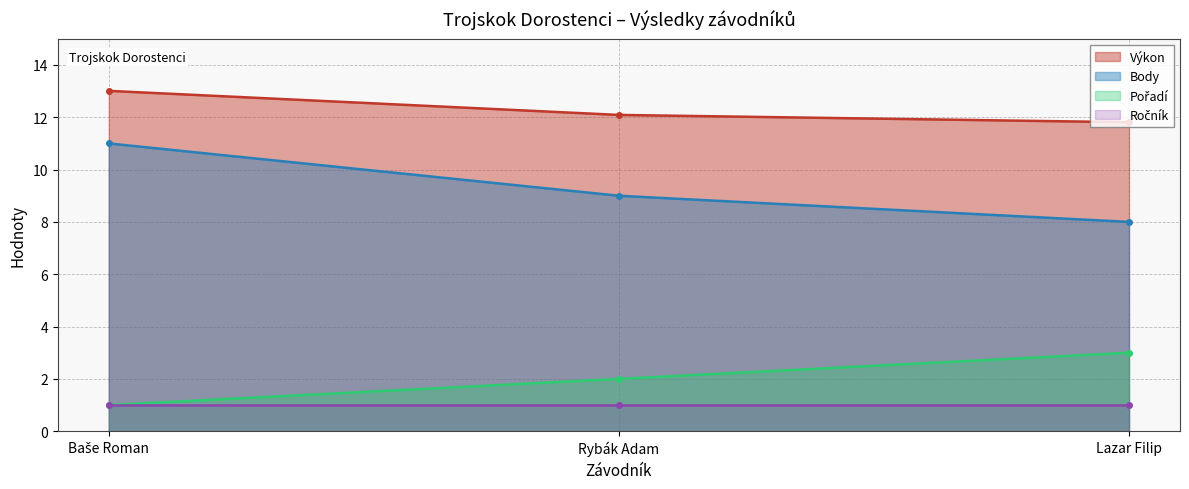

What is the sum of all Pořadí values?

6.0